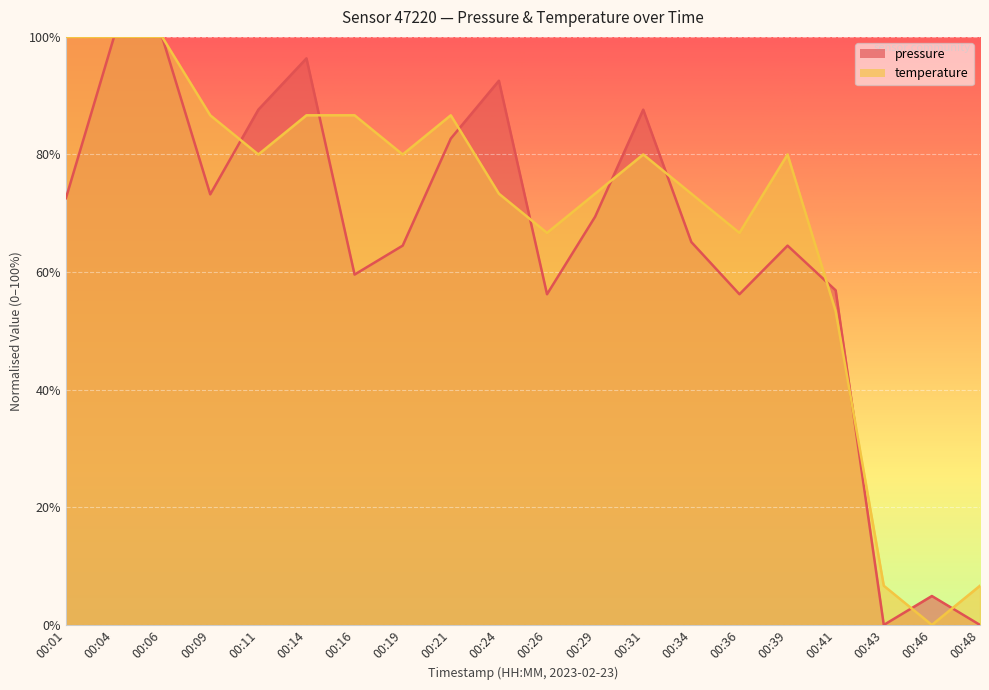

Which category has the highest value across all series?

00:04